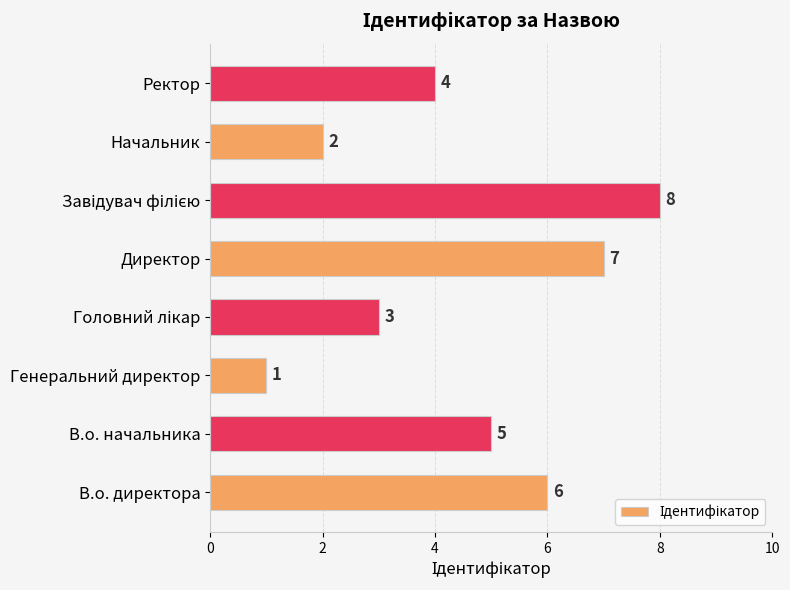

At which label is the value closest to 4?

Ректор